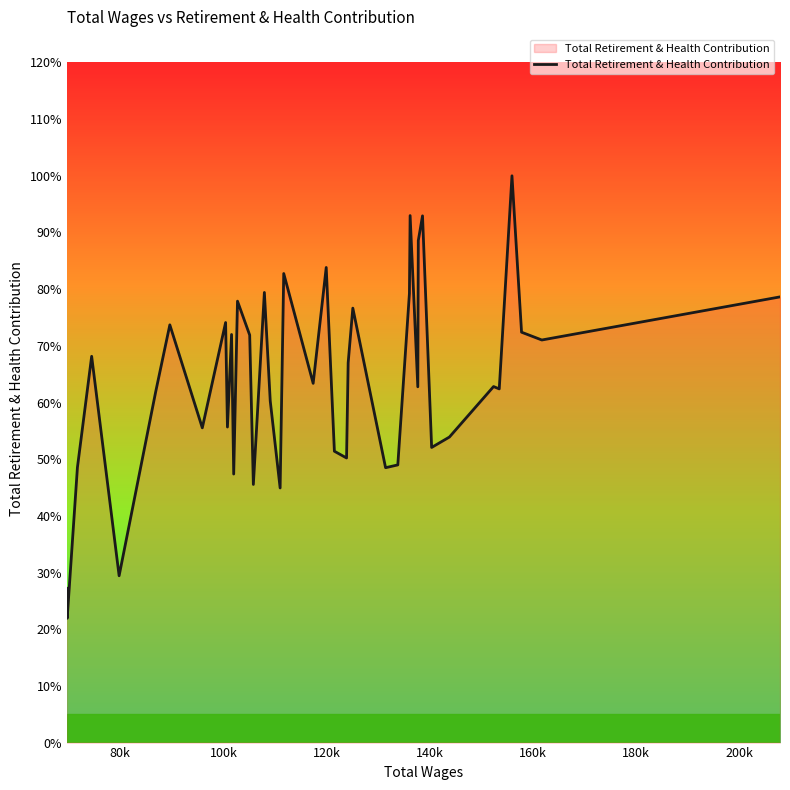

How many lines are shown in the chart?

1